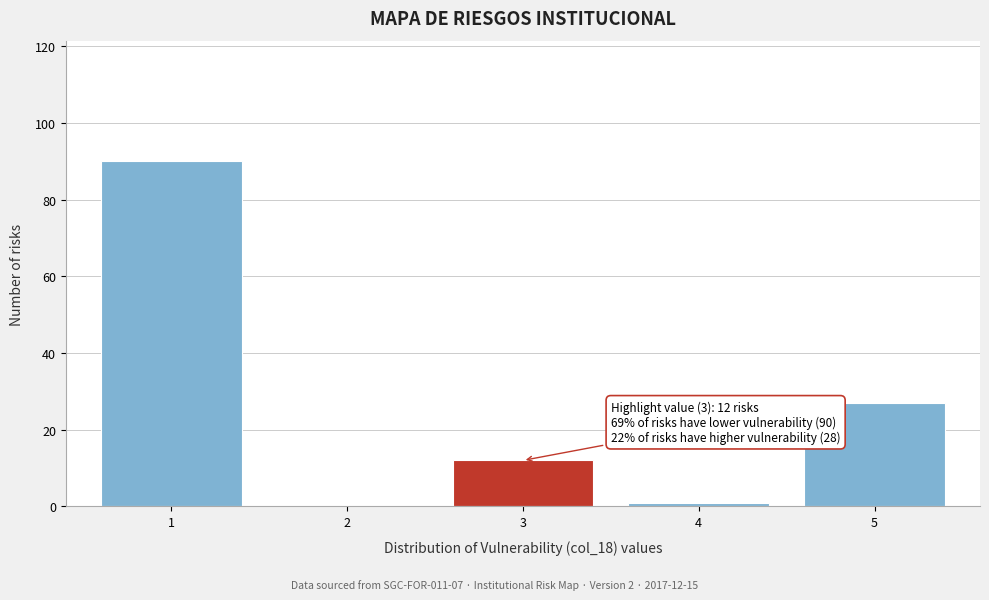

Which range on the x-axis has the tallest bar?

0.5 to 1.5